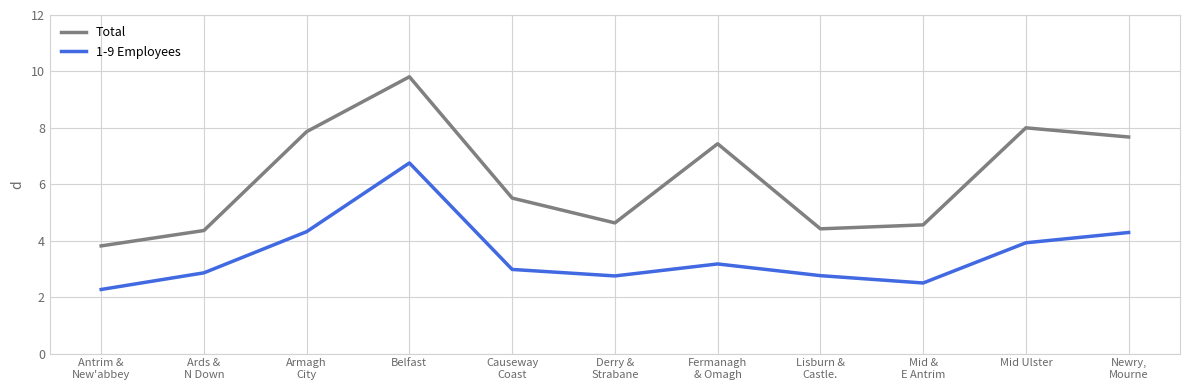

Where is the first local maximum for 1-9 Employees?

Belfast